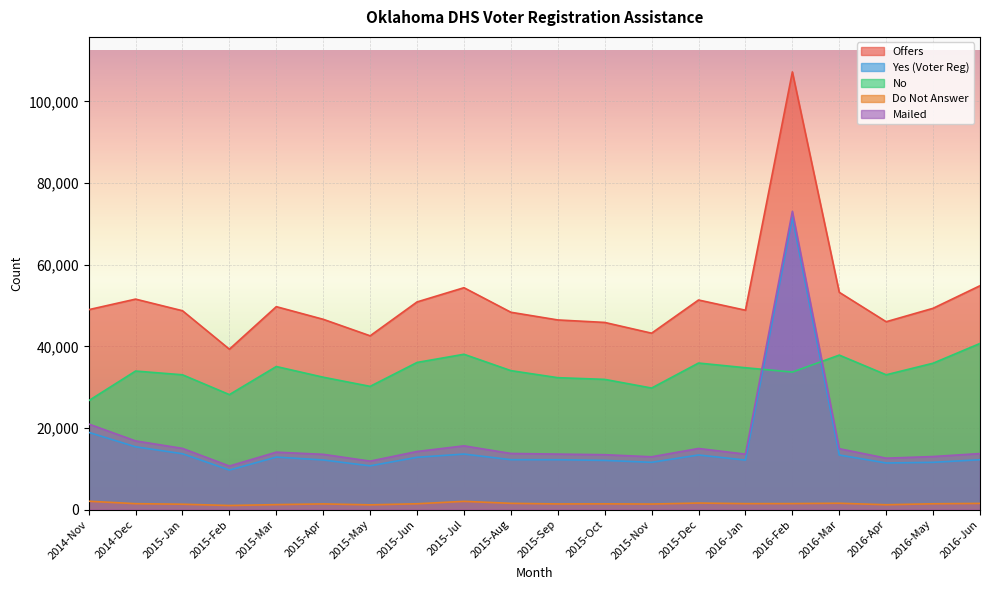

The value of Yes (Voter Reg) at 2016-Jun is 4366. True or false?

False